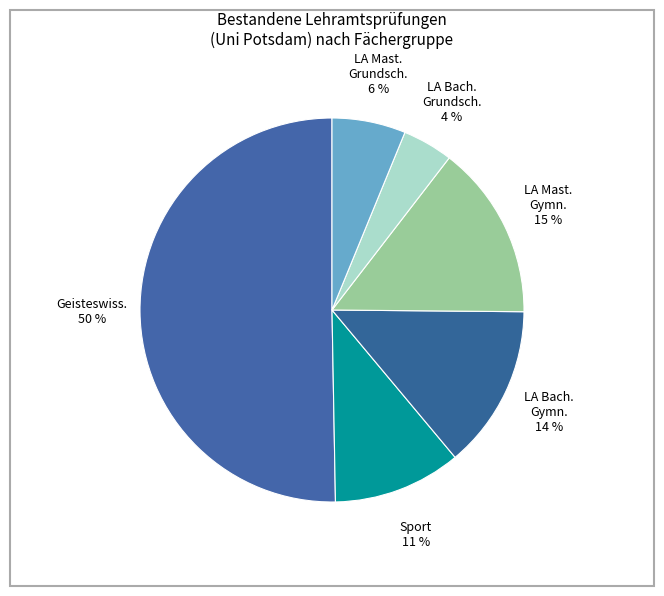

How many slices are in this pie chart?

6